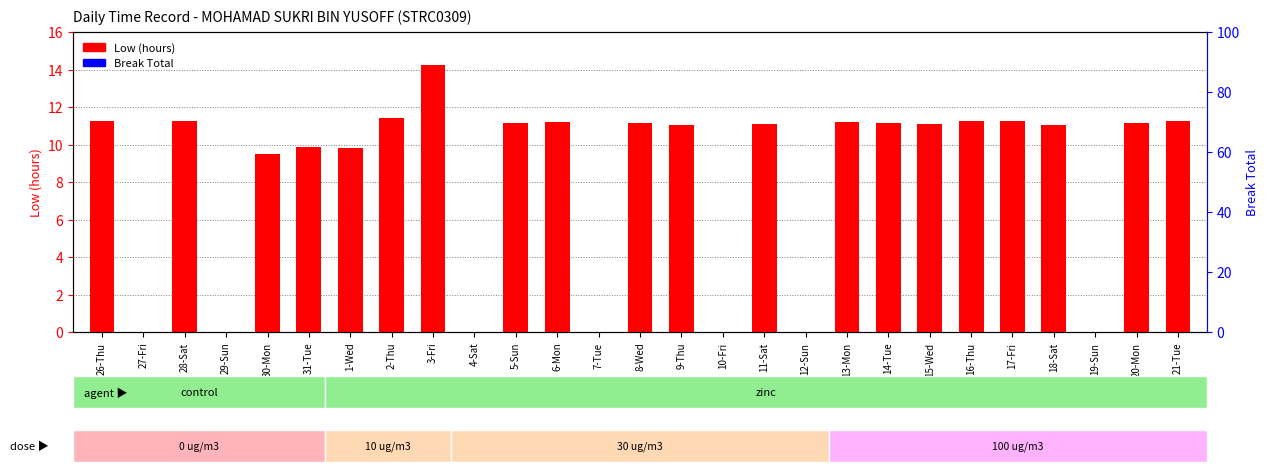

Reading right to left, list all the values displayed in this chart.

Low (hours): 21-Tue=11.3	20-Mon=11.1	19-Sun=0.0	18-Sat=11.1	17-Fri=11.2	16-Thu=11.2	15-Wed=11.1	14-Tue=11.1	13-Mon=11.2	12-Sun=0.0	11-Sat=11.1	10-Fri=0.0	9-Thu=11.1	8-Wed=11.2	7-Tue=0.0	6-Mon=11.2	5-Sun=11.1	4-Sat=0.0	3-Fri=14.2	2-Thu=11.4	1-Wed=9.8	31-Tue=9.9	30-Mon=9.5	29-Sun=0.0	28-Sat=11.2	27-Fri=0.0	26-Thu=11.2
Break Total: 21-Tue=0.0	20-Mon=0.0	19-Sun=0.0	18-Sat=0.0	17-Fri=0.0	16-Thu=0.0	15-Wed=0.0	14-Tue=0.0	13-Mon=0.0	12-Sun=0.0	11-Sat=0.0	10-Fri=0.0	9-Thu=0.0	8-Wed=0.0	7-Tue=0.0	6-Mon=0.0	5-Sun=0.0	4-Sat=0.0	3-Fri=0.0	2-Thu=0.0	1-Wed=0.0	31-Tue=0.0	30-Mon=0.0	29-Sun=0.0	28-Sat=0.0	27-Fri=0.0	26-Thu=0.0